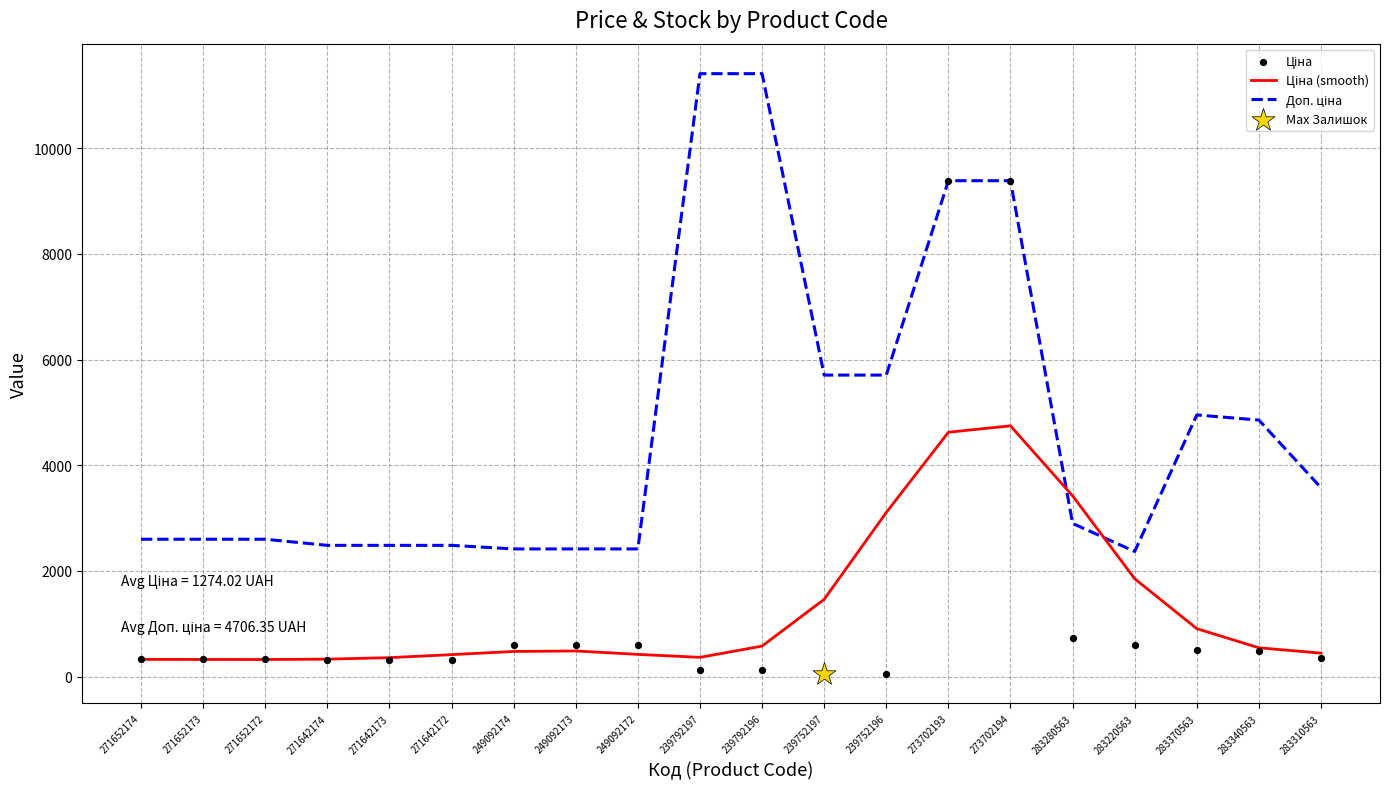

Which series reaches the minimum Y coordinate?

Ціна